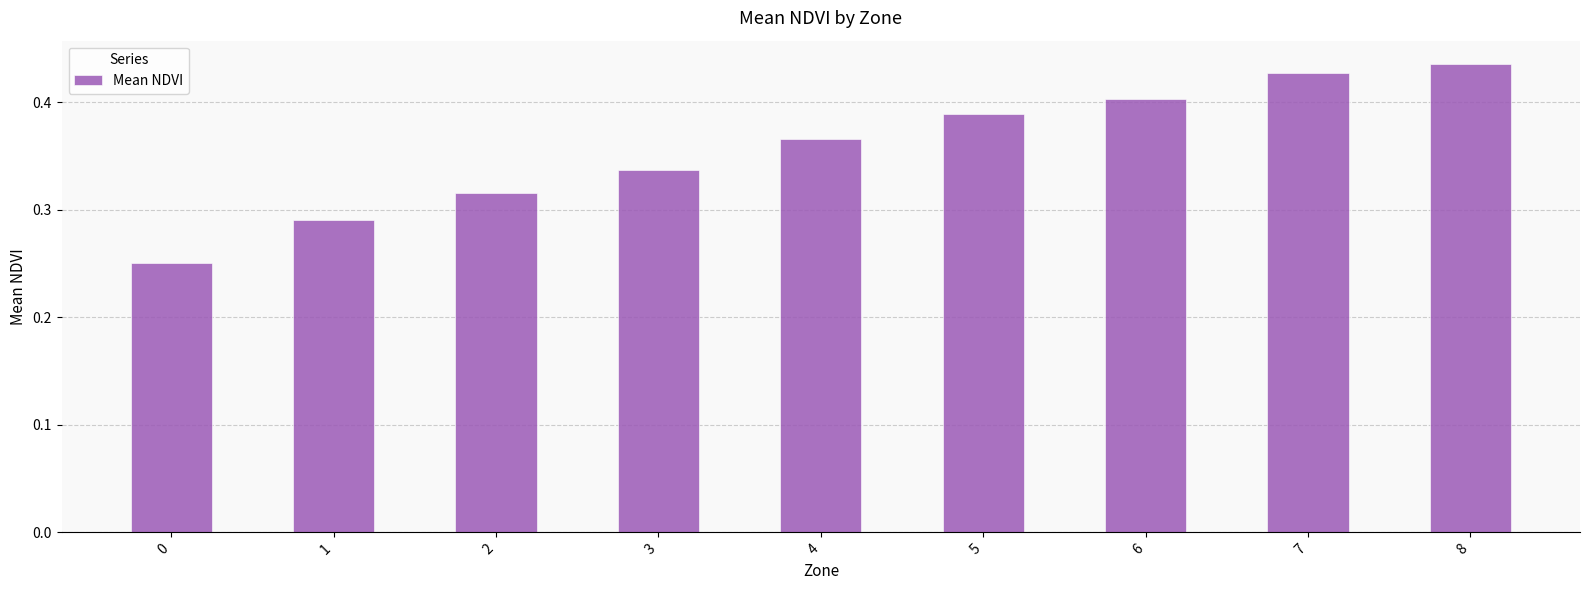

How many distinct data groups are displayed?

1